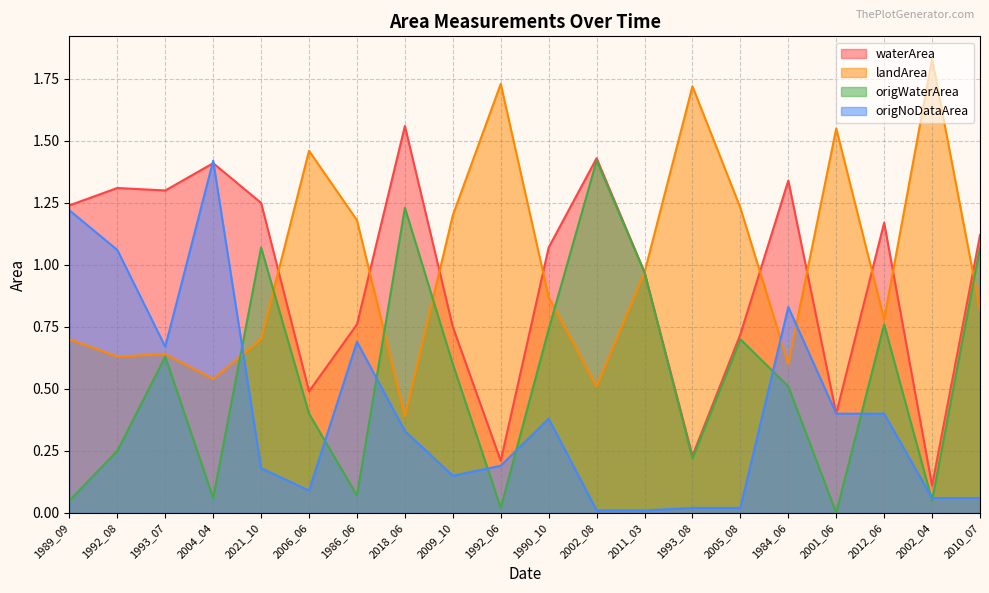

Which has a higher value, 2012_06 or 1993_07?

1993_07